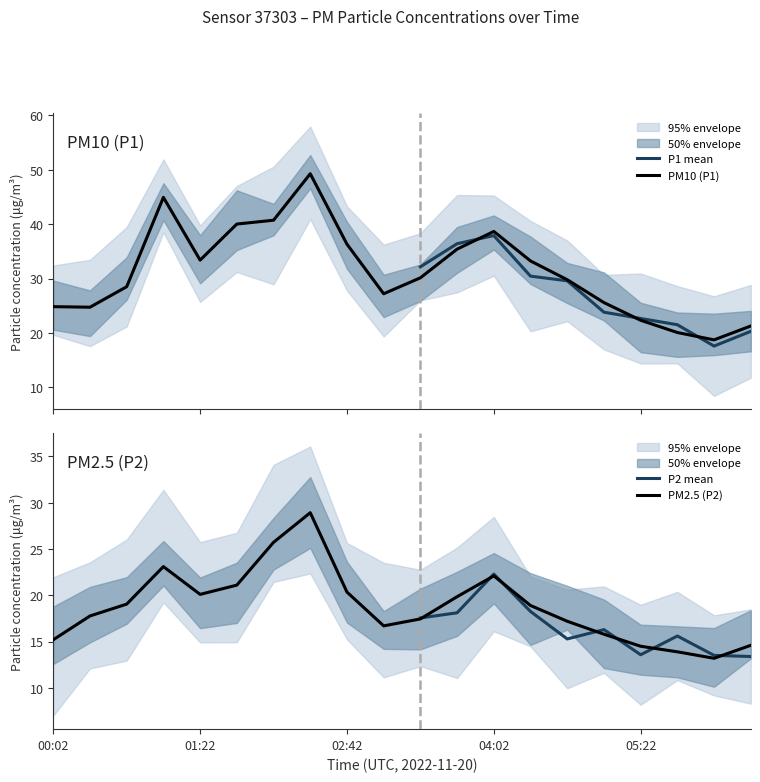

At which category is the sum across all series the highest?

02:22